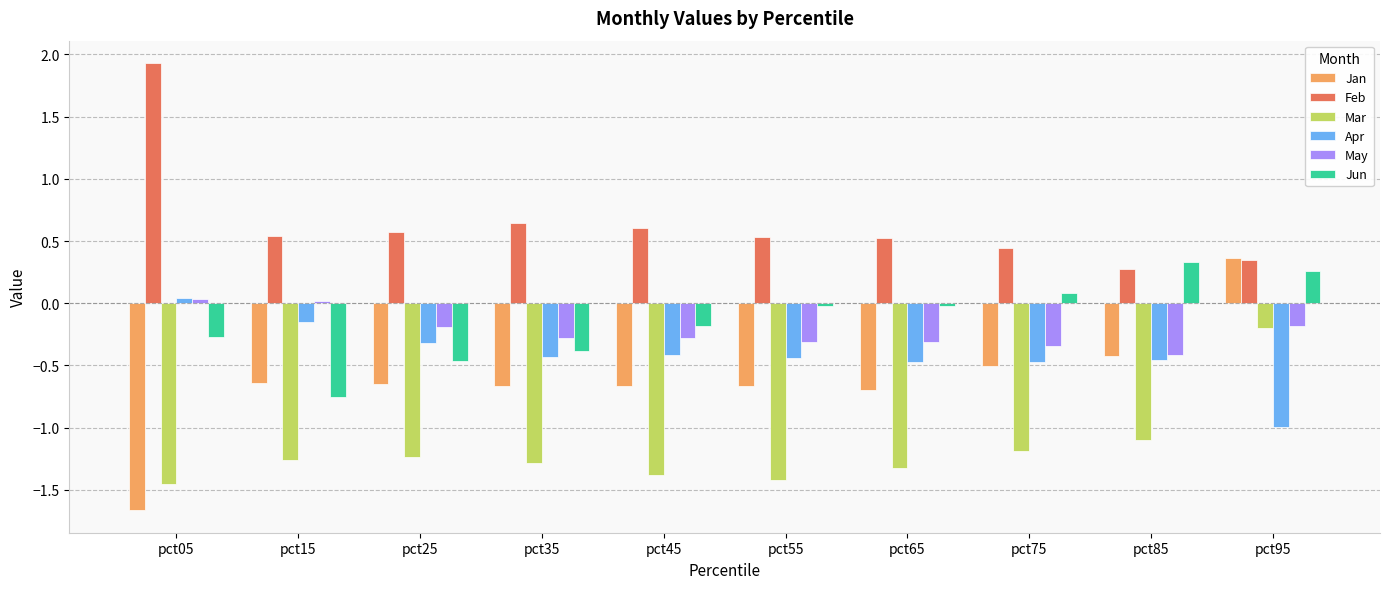

Does the chart contain any negative values?

Yes